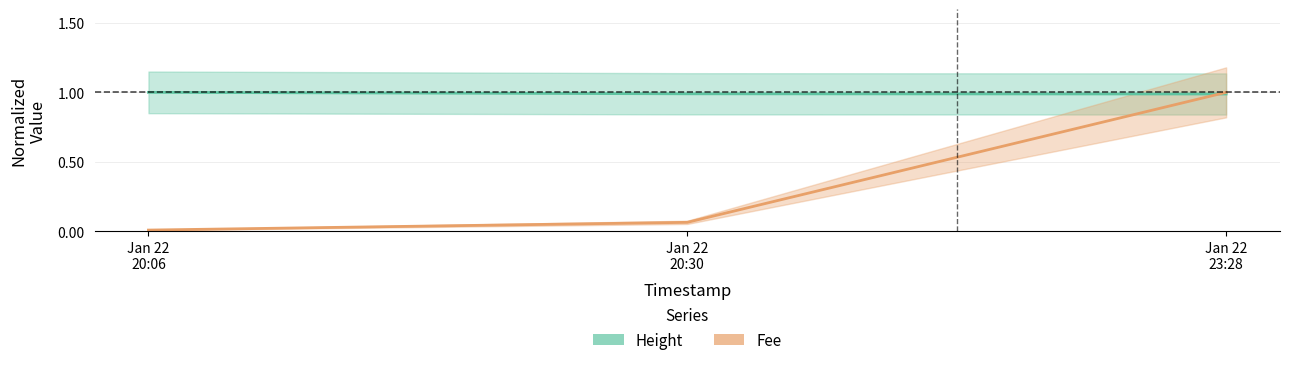

True or false: Fee has a value of 0.1 at Jan 22
20:30.

True